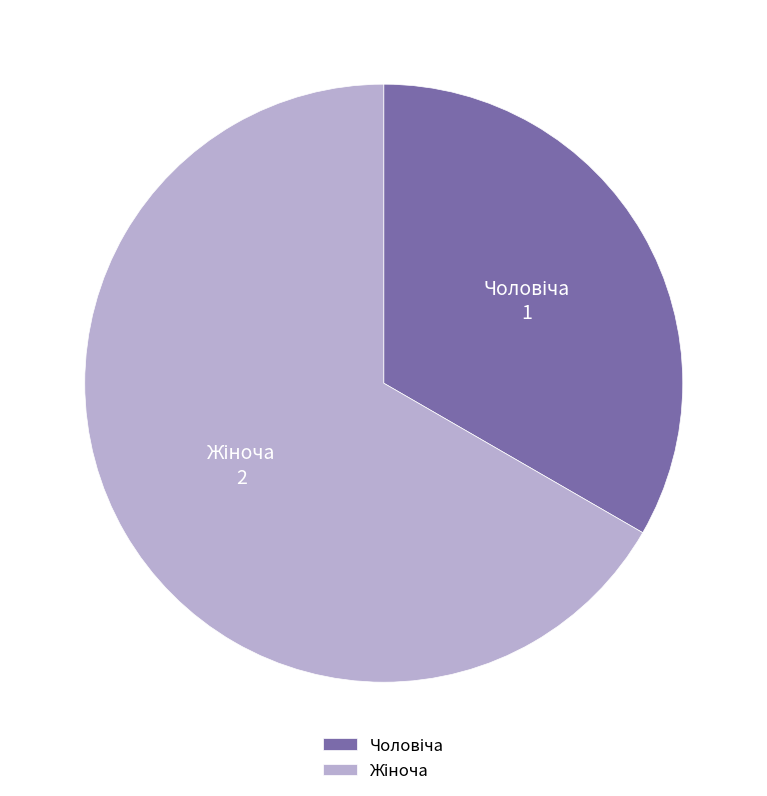

Is there a majority slice in this chart?

Yes